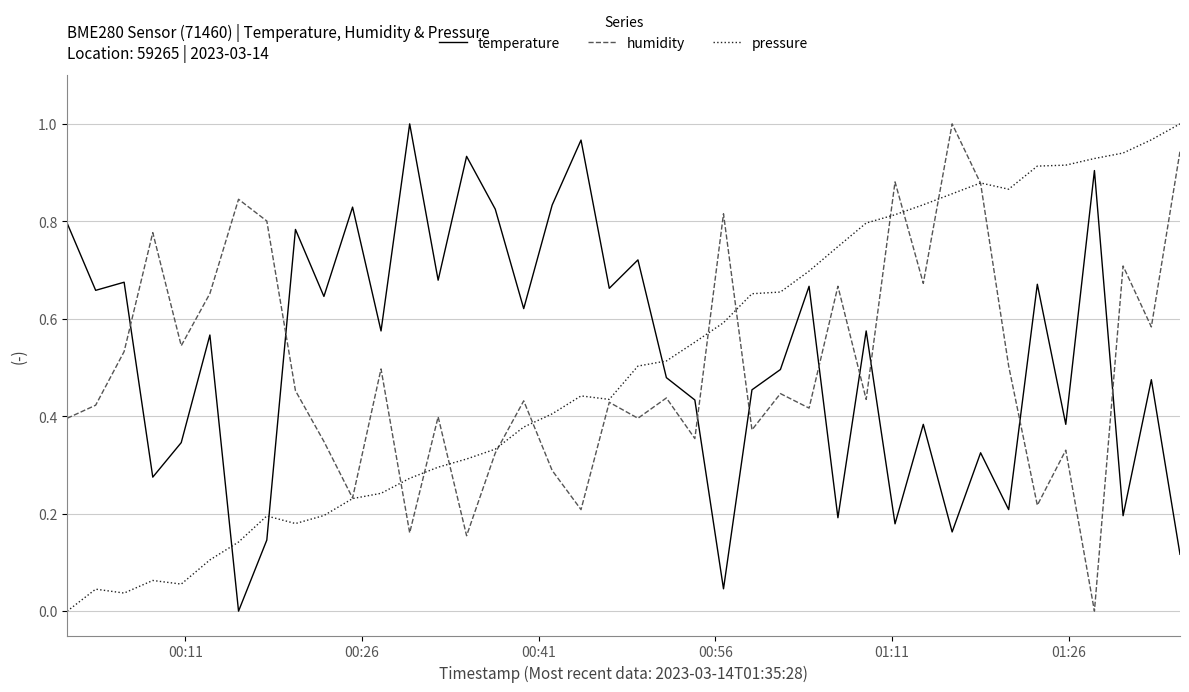

After their last crossing, which series has the higher values: temperature or pressure?

pressure